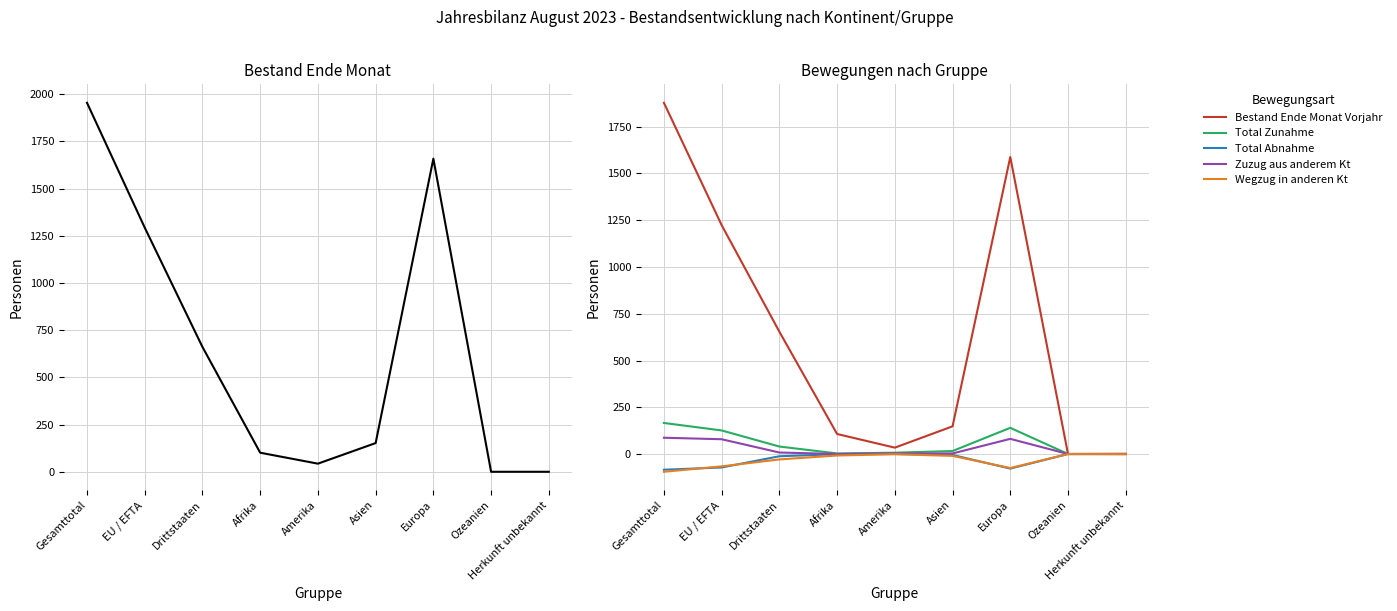

Reading left to right, what are all the values shown in this chart?

Bestand Ende Monat: Gesamttotal=1954	EU / EFTA=1293	Drittstaaten=661	Afrika=101	Amerika=43	Asien=152	Europa=1658	Ozeanien=0	Herkunft unbekannt=0
Bestand Ende Monat Vorjahr: Gesamttotal=1878	EU / EFTA=1224	Drittstaaten=654	Afrika=107	Amerika=34	Asien=148	Europa=1588	Ozeanien=0	Herkunft unbekannt=1
Total Zunahme: Gesamttotal=166	EU / EFTA=126	Drittstaaten=40	Afrika=3	Amerika=7	Asien=16	Europa=140	Ozeanien=0	Herkunft unbekannt=0
Total Abnahme: Gesamttotal=-84	EU / EFTA=-72	Drittstaaten=-12	Afrika=-1	Amerika=0	Asien=-5	Europa=-78	Ozeanien=0	Herkunft unbekannt=0
Zuzug aus anderem Kt: Gesamttotal=87	EU / EFTA=79	Drittstaaten=8	Afrika=0	Amerika=3	Asien=3	Europa=81	Ozeanien=0	Herkunft unbekannt=0
Wegzug in anderen Kt: Gesamttotal=-95	EU / EFTA=-66	Drittstaaten=-29	Afrika=-8	Amerika=-1	Asien=-10	Europa=-75	Ozeanien=0	Herkunft unbekannt=-1